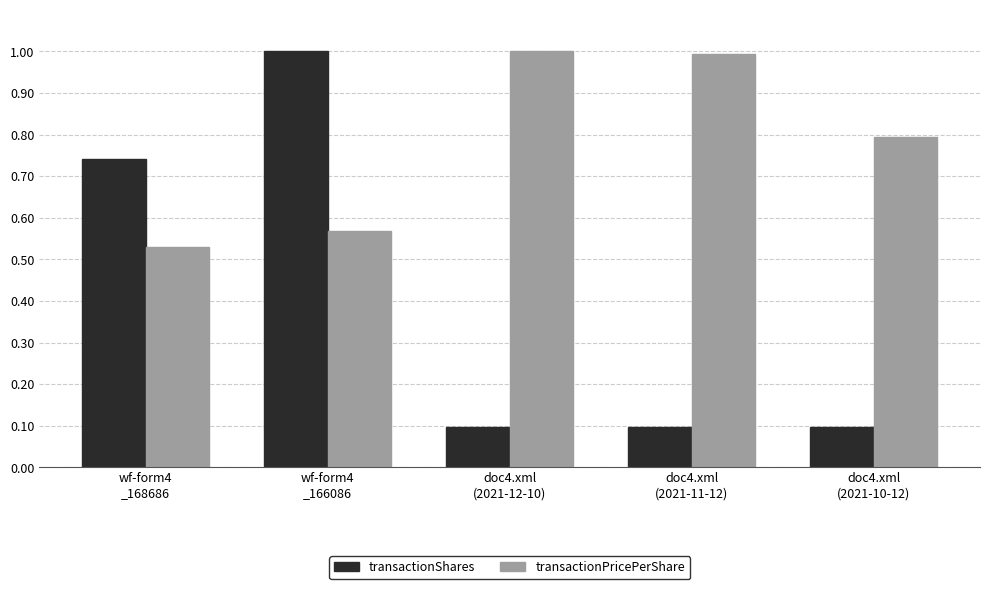

Rank the series by their average value, from highest to lowest.

transactionPricePerShare, transactionShares